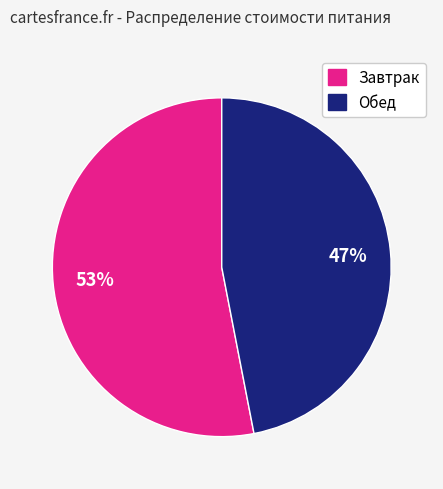

To the nearest percent, what is the average slice percentage?

50%